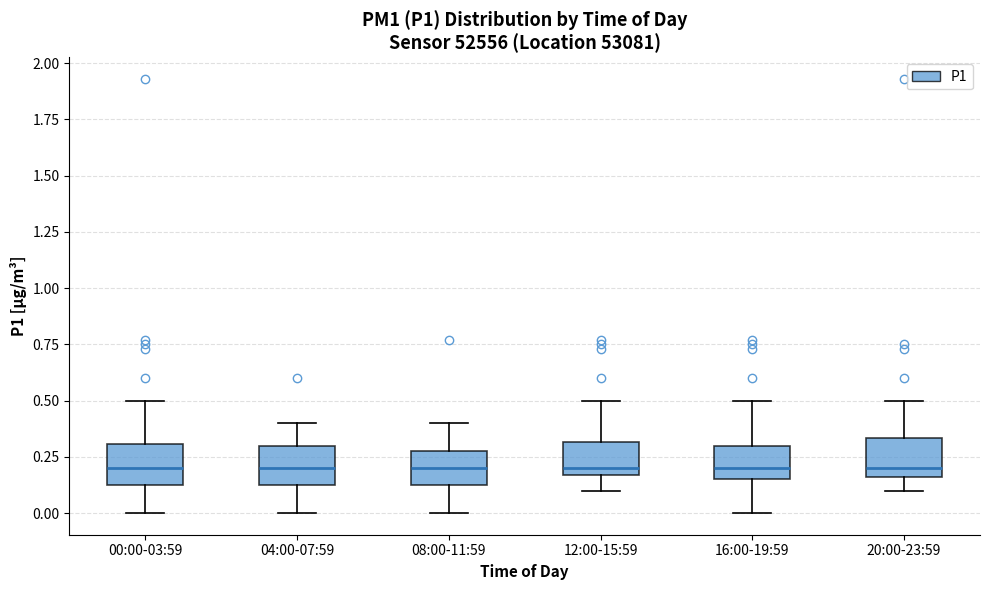

Reading left to right, read every box against the y-axis: the position of its median line, the range the box covers, and the ends of its whiskers. The values are not printed on the chart, so give them approximately, as read against the axis.

00:00-03:59: median 0.20, box 0.10 to 0.30, whiskers 0.00 to 0.50
04:00-07:59: median 0.20, box 0.10 to 0.30, whiskers 0.00 to 0.40
08:00-11:59: median 0.20, box 0.10 to 0.30, whiskers 0.00 to 0.40
12:00-15:59: median 0.20, box 0.15 to 0.30, whiskers 0.10 to 0.50
16:00-19:59: median 0.20, box 0.15 to 0.30, whiskers 0.00 to 0.50
20:00-23:59: median 0.20, box 0.15 to 0.35, whiskers 0.10 to 0.50